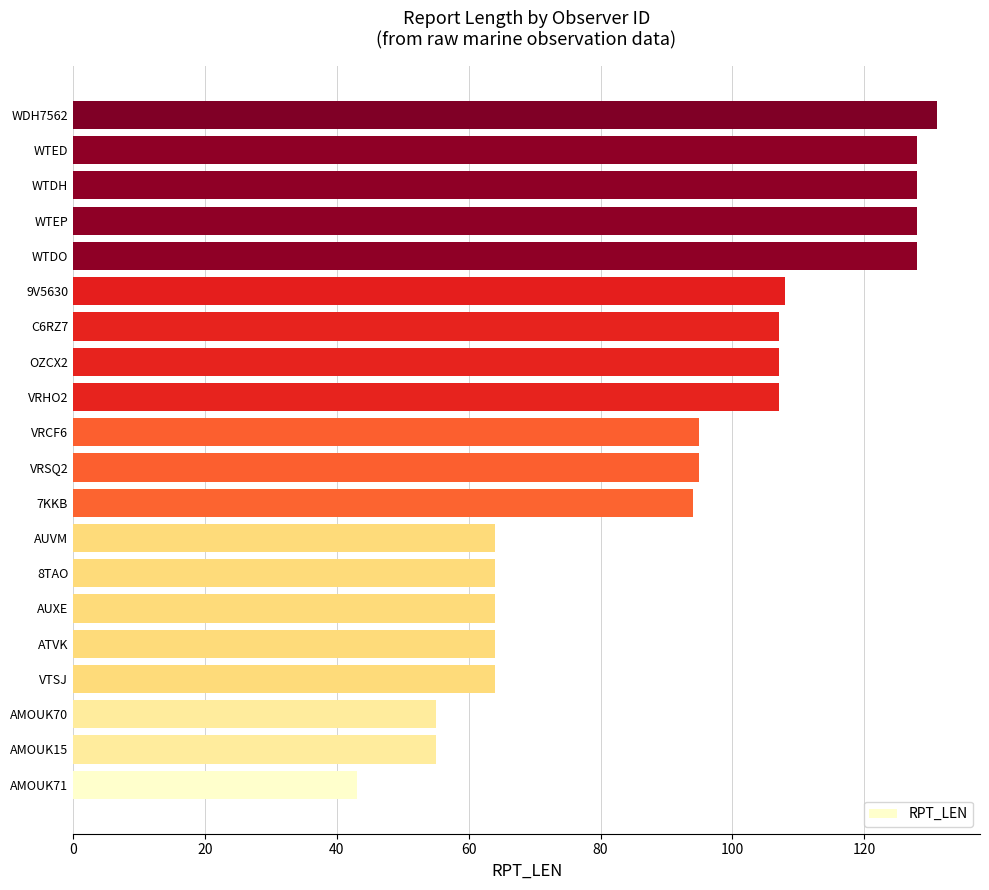

What is the difference between the maximum and minimum values?

88